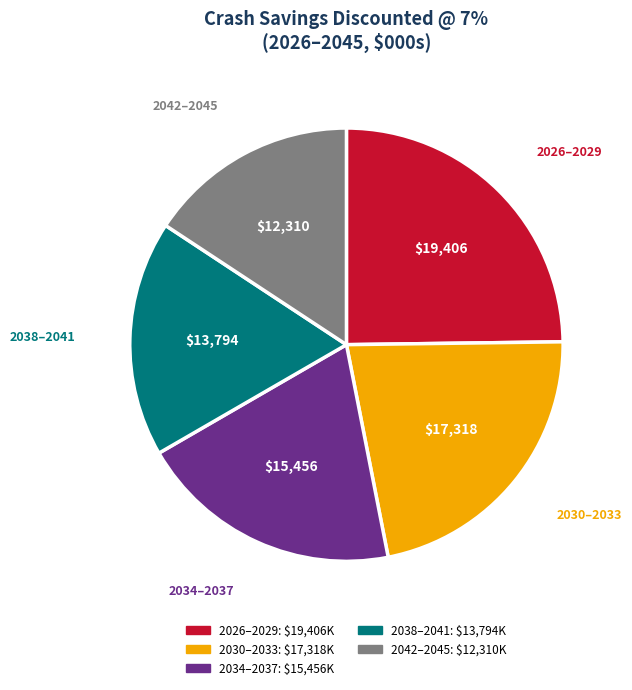

Does any single category account for the majority?

No